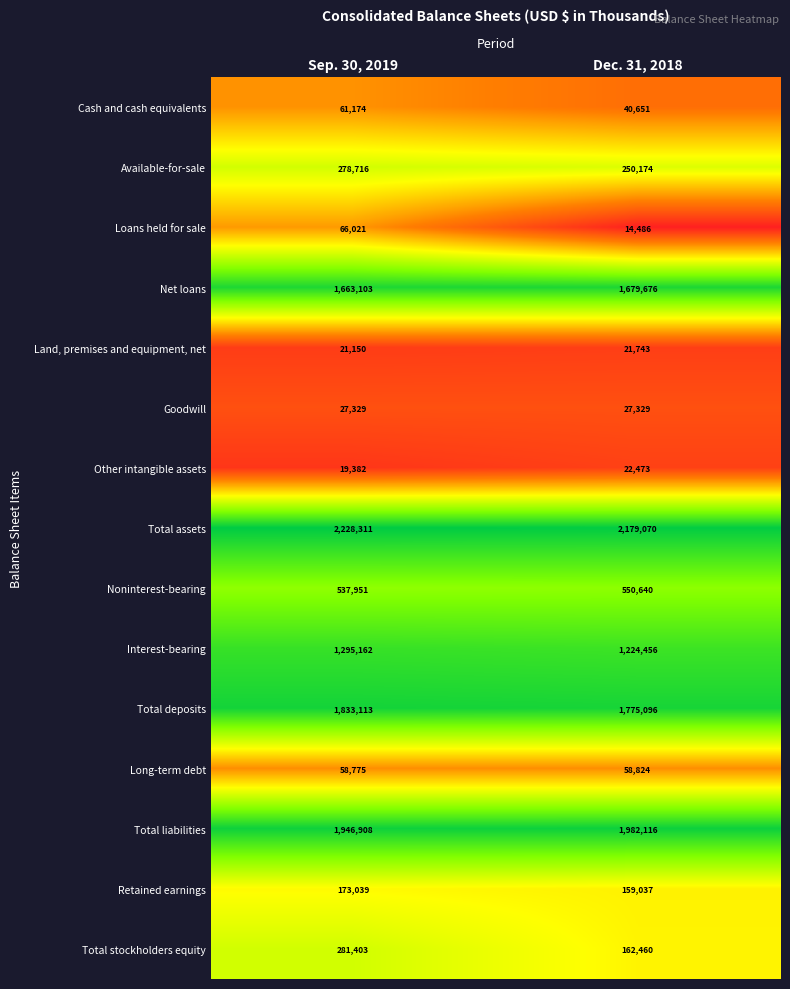

What is the total value across all series at Dec. 31, 2018?

10148231